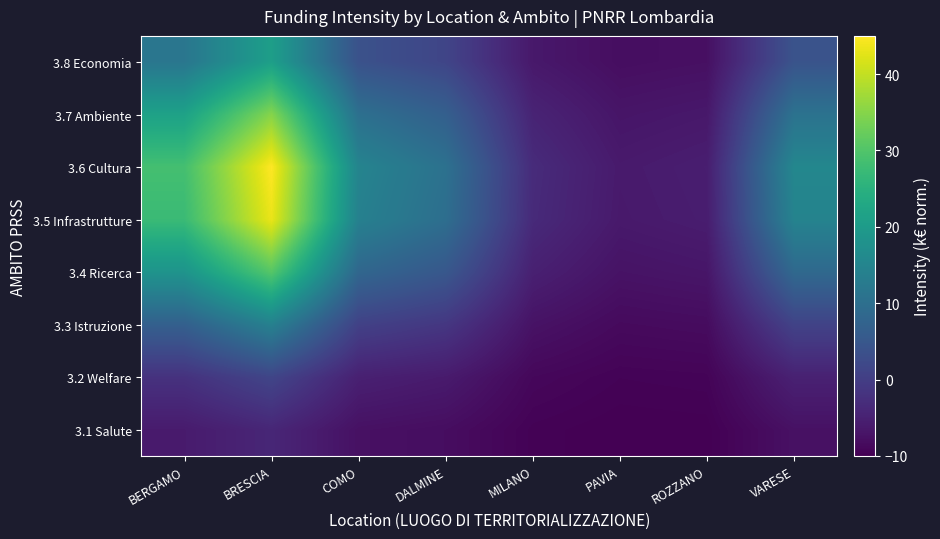

Reading right to left, transcribe all the data shown in this chart.

3.1 Salute: VARESE=-7.5	ROZZANO=-9.9	PAVIA=-10.0	MILANO=-9.7	DALMINE=-8.1	COMO=-7.6	BRESCIA=-4.1	BERGAMO=-6.0
3.2 Welfare: VARESE=-4.9	ROZZANO=-9.4	PAVIA=-9.6	MILANO=-8.9	DALMINE=-6.0	COMO=-5.1	BRESCIA=1.4	BERGAMO=-2.1
3.3 Istruzione: VARESE=0.9	ROZZANO=-8.3	PAVIA=-8.6	MILANO=-7.3	DALMINE=-1.3	COMO=0.6	BRESCIA=14.0	BERGAMO=6.7
3.4 Ricerca: VARESE=8.7	ROZZANO=-6.8	PAVIA=-7.2	MILANO=-5.1	DALMINE=5.0	COMO=8.2	BRESCIA=30.5	BERGAMO=18.4
3.5 Infrastrutture: VARESE=14.6	ROZZANO=-5.6	PAVIA=-6.2	MILANO=-3.4	DALMINE=9.8	COMO=14.0	BRESCIA=43.3	BERGAMO=27.4
3.6 Cultura: VARESE=15.4	ROZZANO=-5.5	PAVIA=-6.1	MILANO=-3.2	DALMINE=10.5	COMO=14.8	BRESCIA=45.0	BERGAMO=28.6
3.7 Ambiente: VARESE=10.7	ROZZANO=-6.4	PAVIA=-6.9	MILANO=-4.5	DALMINE=6.7	COMO=10.2	BRESCIA=34.9	BERGAMO=21.5
3.8 Economia: VARESE=4.2	ROZZANO=-7.7	PAVIA=-8.0	MILANO=-6.4	DALMINE=1.4	COMO=3.8	BRESCIA=20.9	BERGAMO=11.6